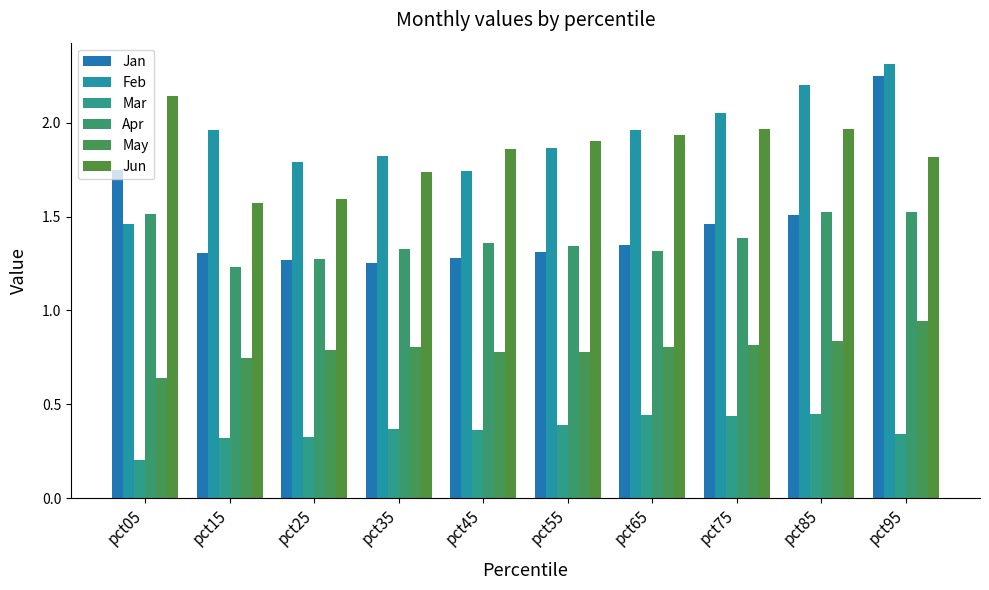

At which label does May reach its peak?

pct95